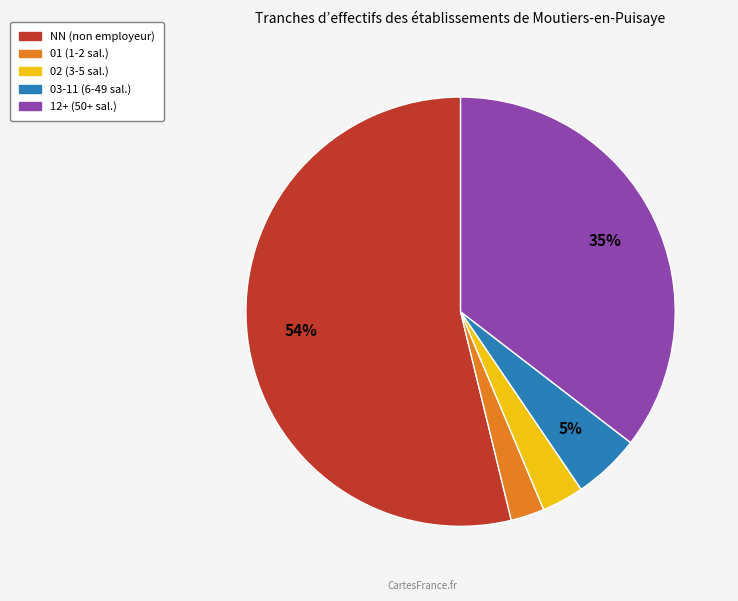

Is 02 the majority of the pie?

No